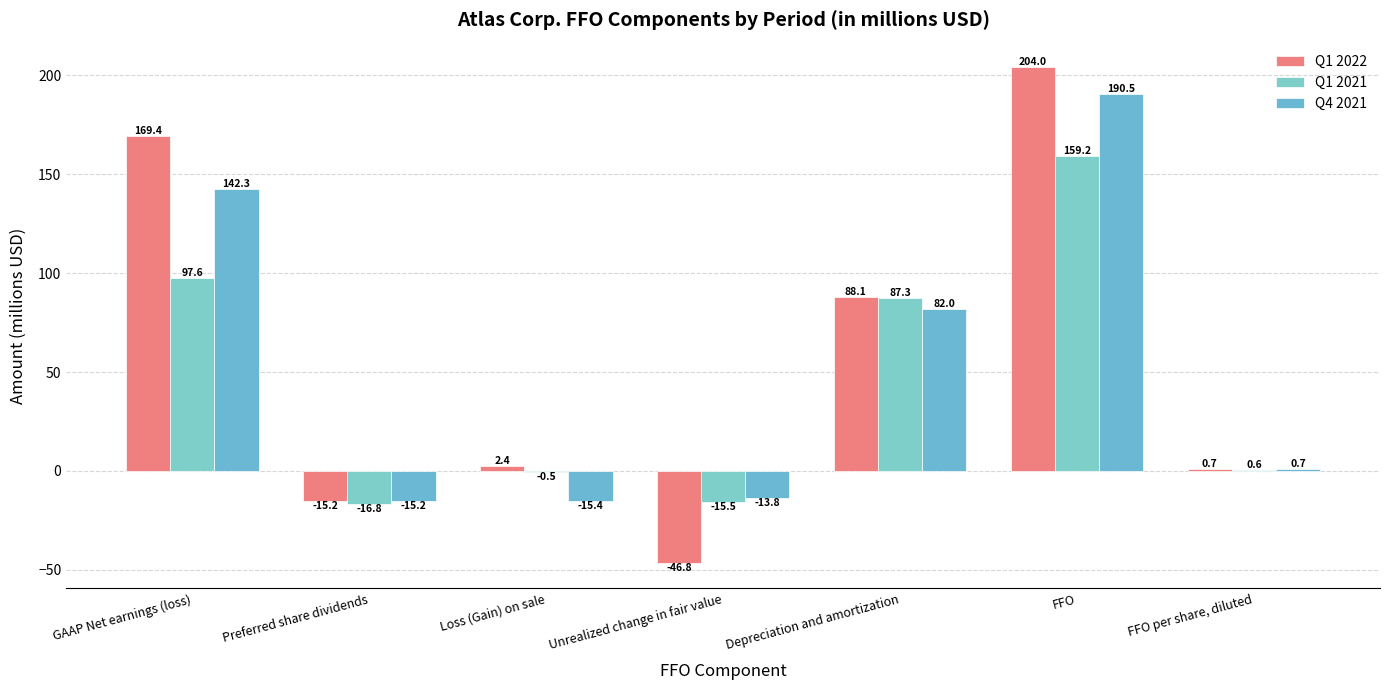

What is the difference between the highest and lowest values at FFO?

44.8